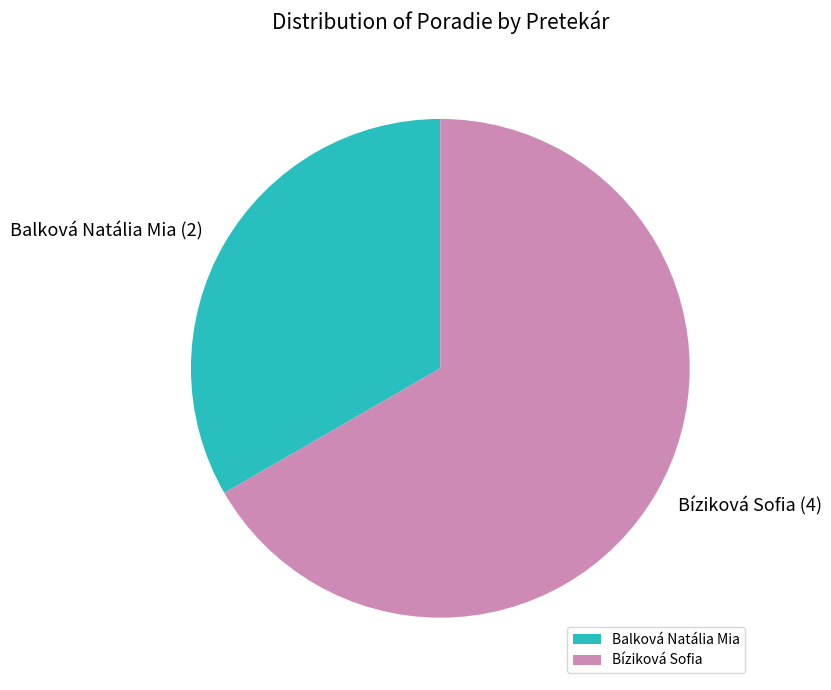

Which slice is the smallest?

Balková Natália Mia